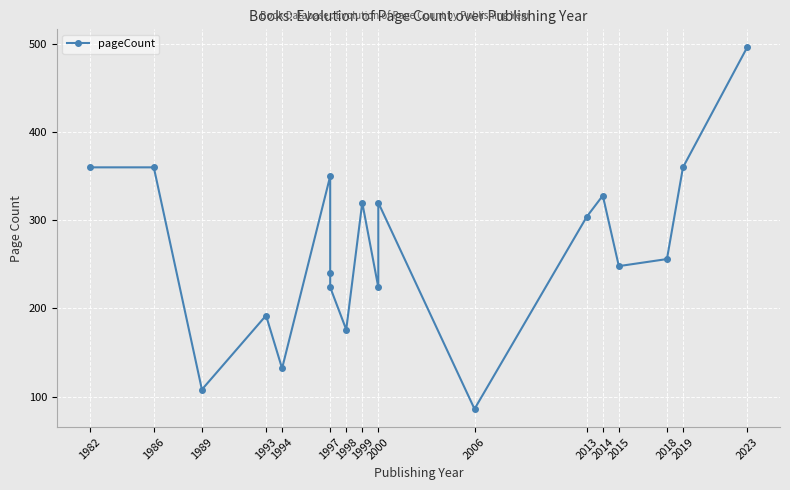

How many points are lower than both their immediate neighbors (excluding endpoints)?

6